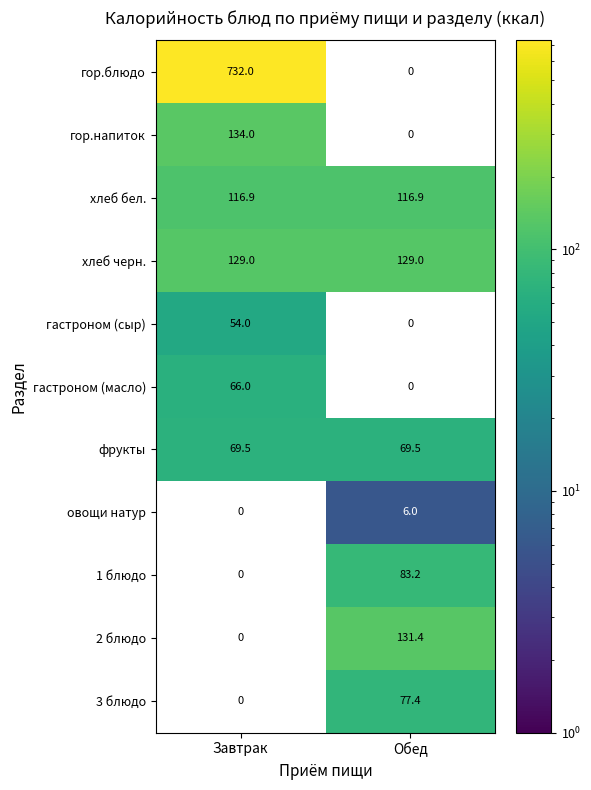

What is the difference between the maximum and minimum values in the гор.блюдо series?

732.0